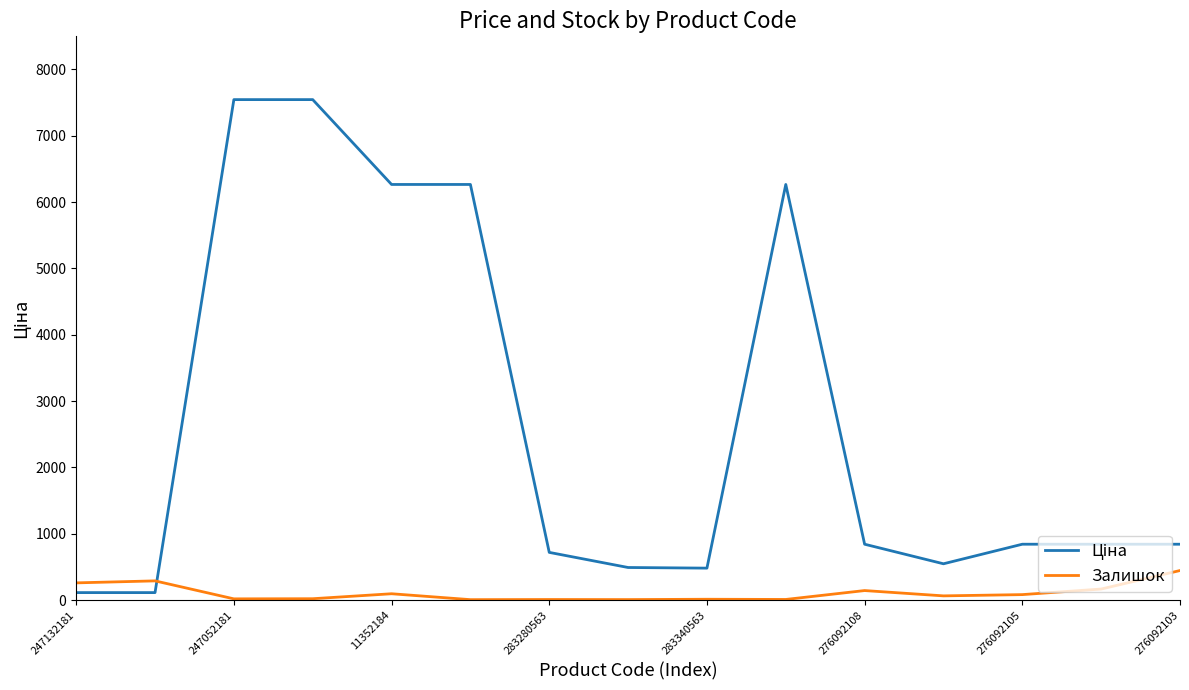

What is the greatest value displayed?

7545.9